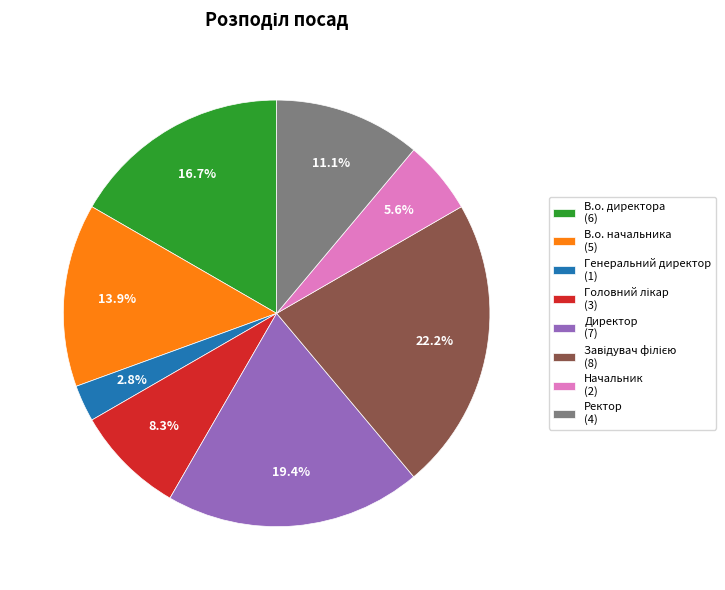

Combined, do В.о. начальника (5) and Начальник (2) account for over 50%?

No